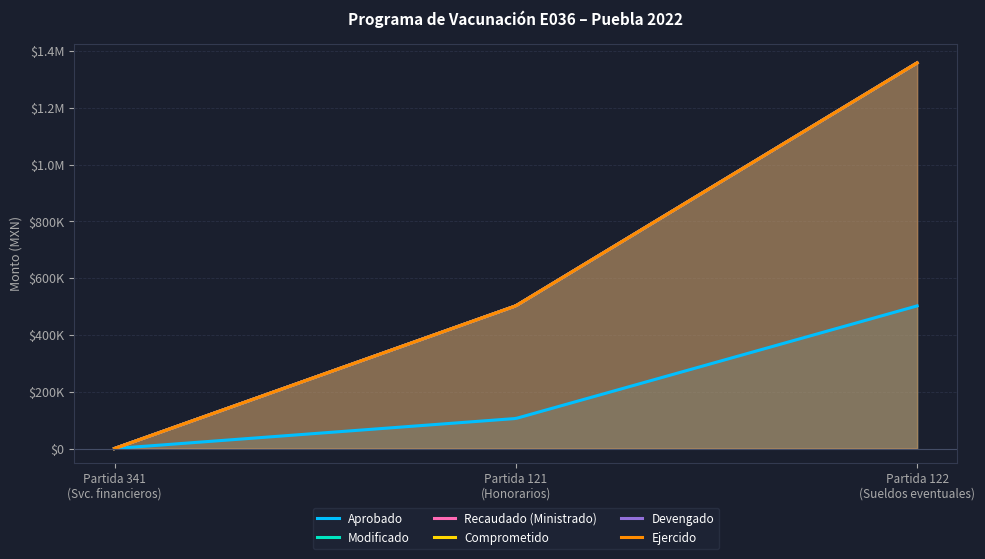

Rank the series by their maximum value, from lowest to highest.

Aprobado, Modificado, Recaudado (Ministrado), Comprometido, Devengado, Ejercido